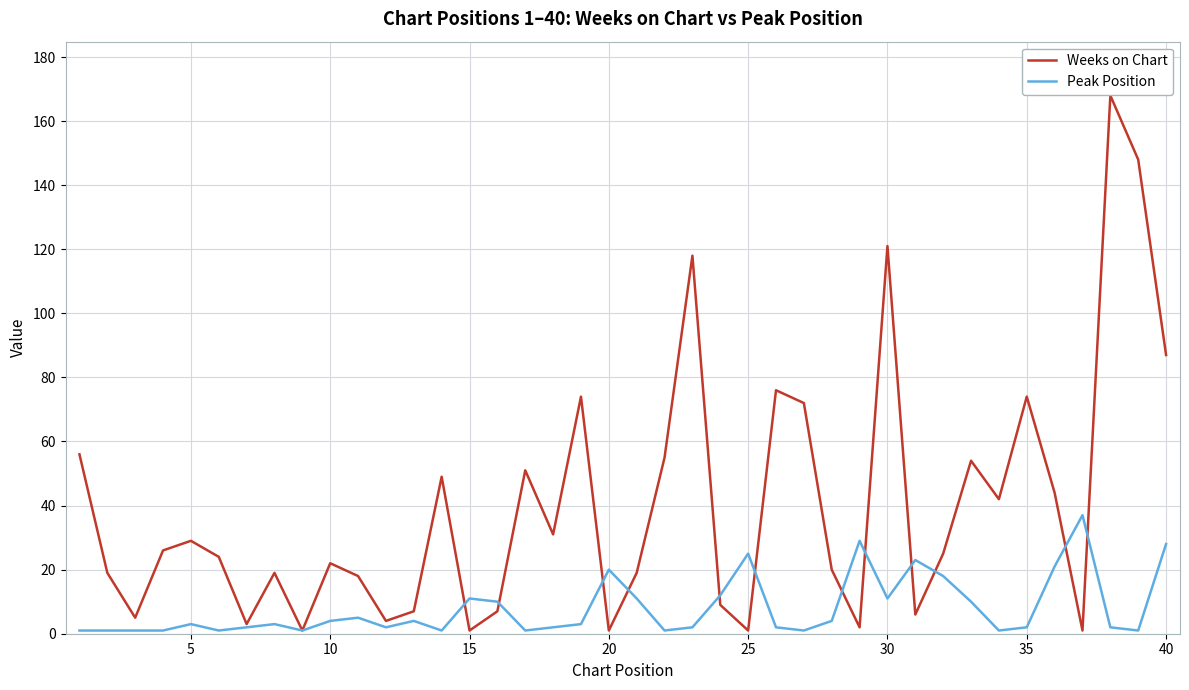

What is the greatest value displayed?

168